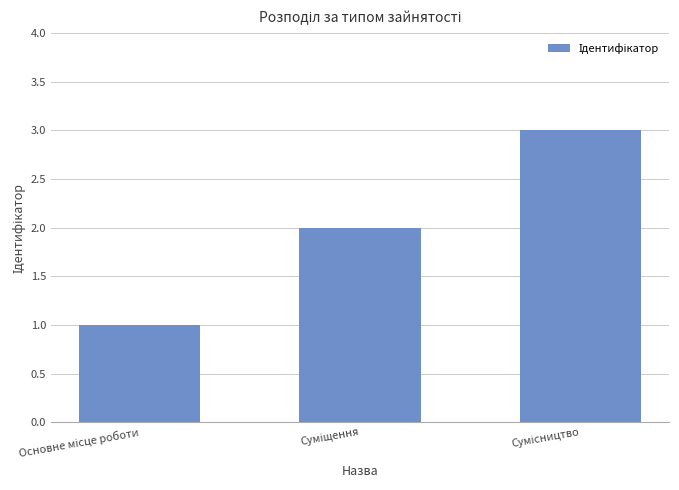

What is the sum of all values?

6